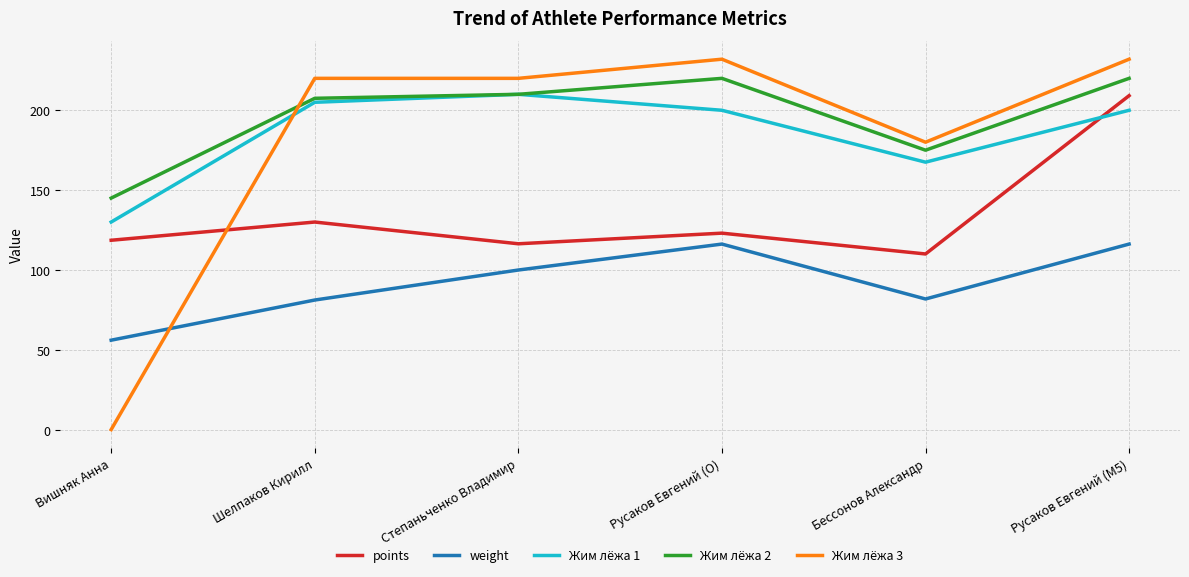

At which category is the sum across all series the highest?

Русаков Евгений (M5)